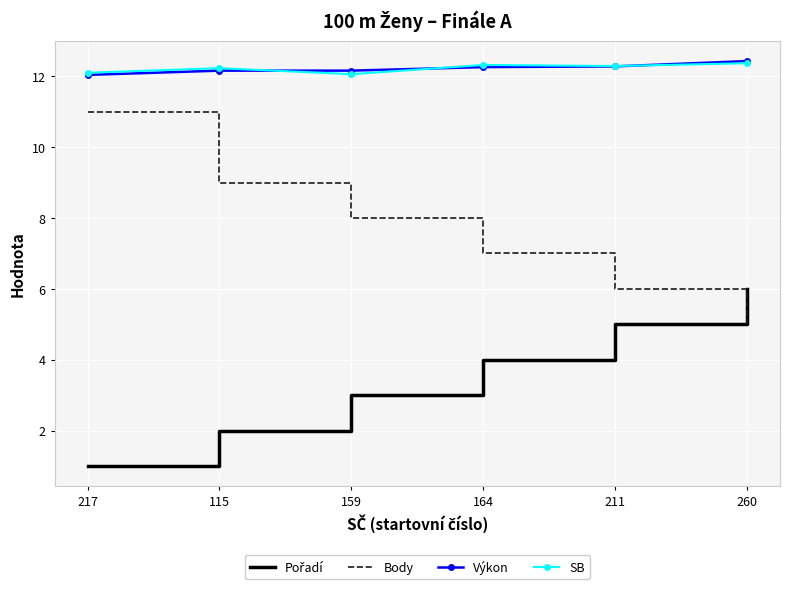

True or false: Body and Výkon cross at least once.

False